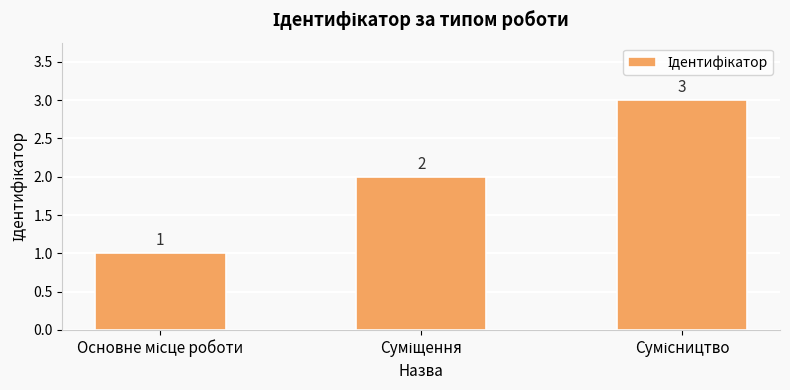

What is the greatest value displayed?

3